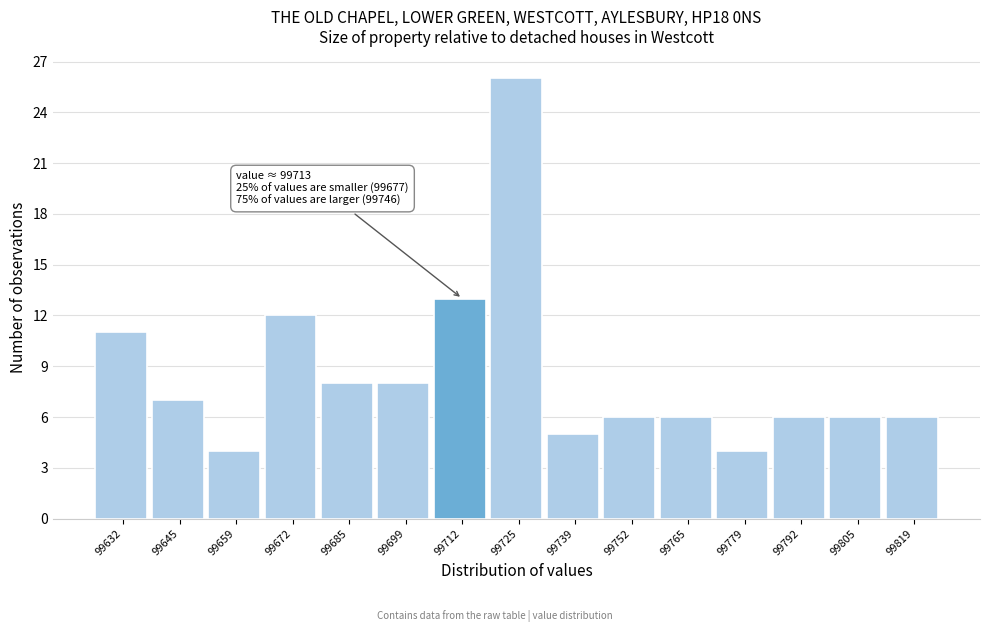

Which range on the x-axis has the tallest bar?

99718 to 99732